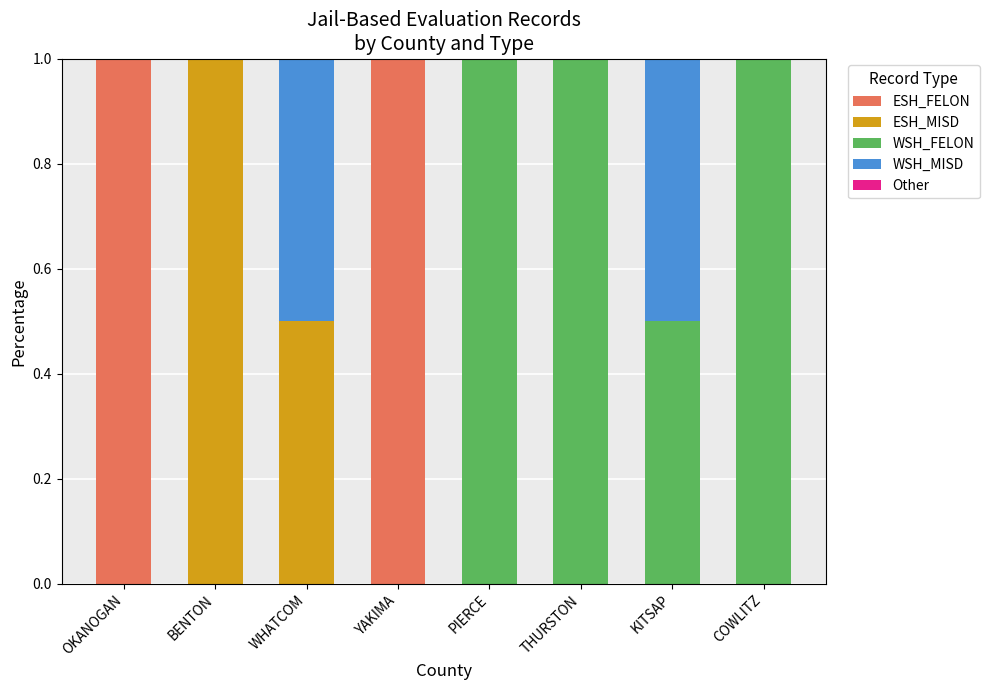

How many ESH_FELON values are between 0 and 1?

8